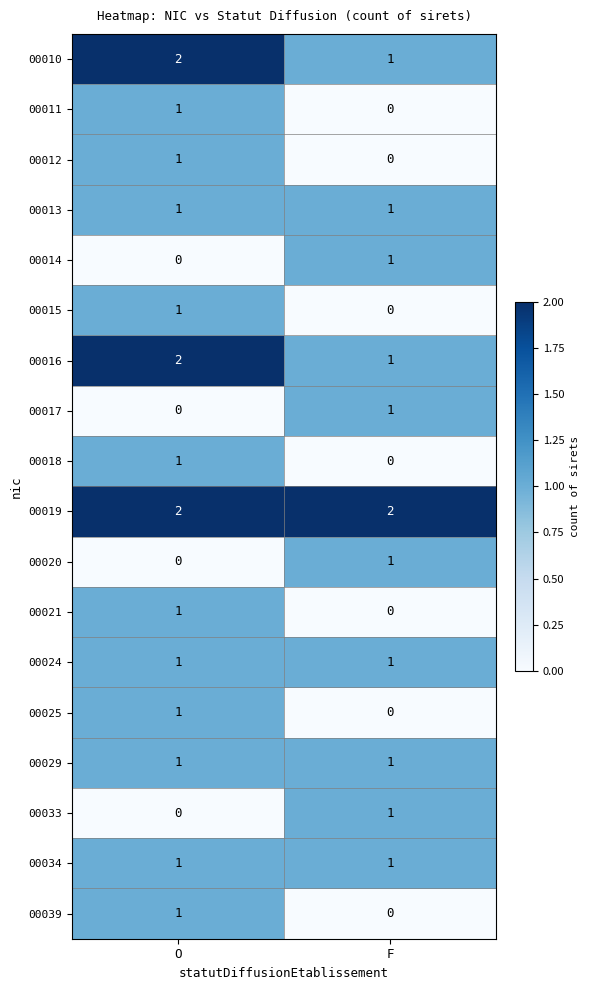

Is it true that 00025 equals -1 at F?

False